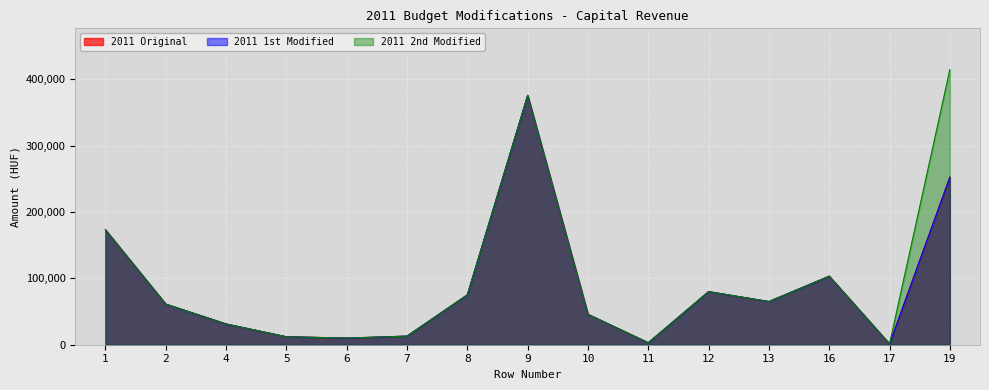

True or false: 2011 1st Modified has a value of 31285.0 at 4.

True